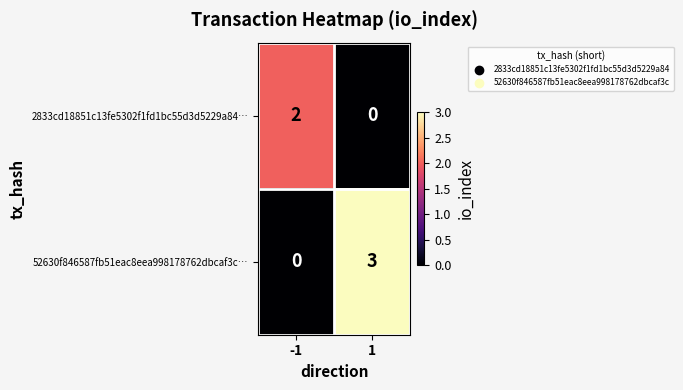

What is the sum of the 52630f846587fb51eac8eea998178762dbcaf3c… values at 1 and -1?

3